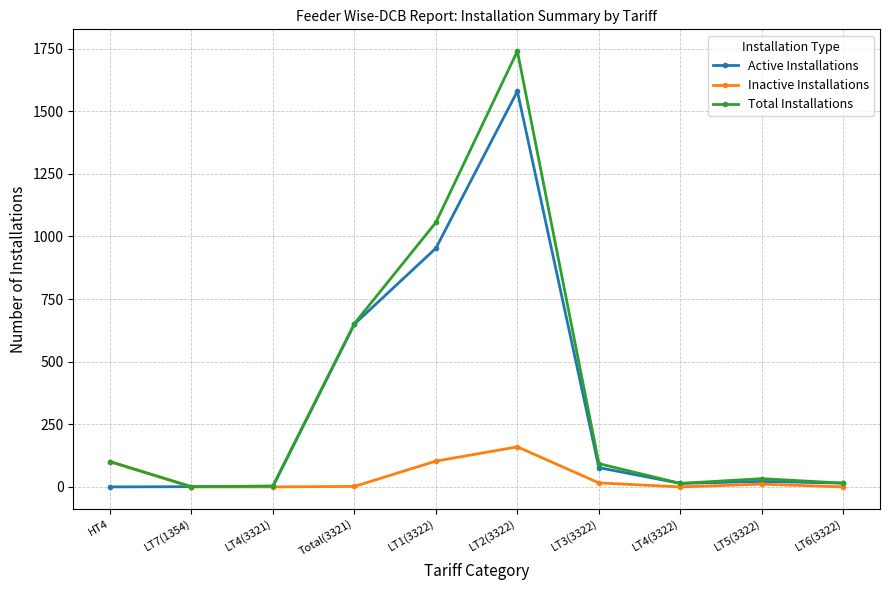

Is it true that Active Installations equals 1 at LT7(1354)?

True